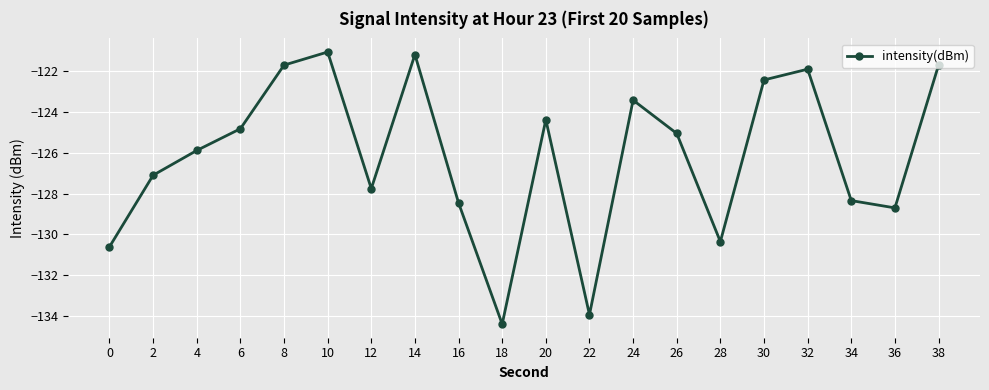

What is the value of the 12th point from the left?

-133.9